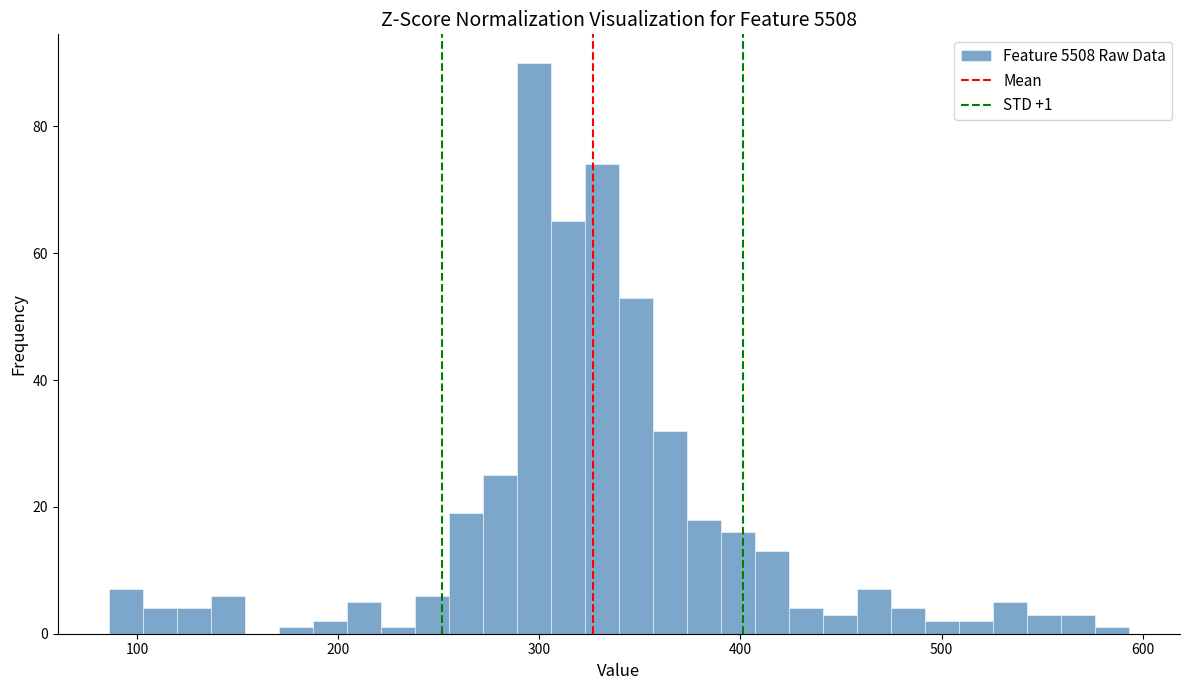

Read against the x-axis, roughly where is the centre of the tallest bar?

300